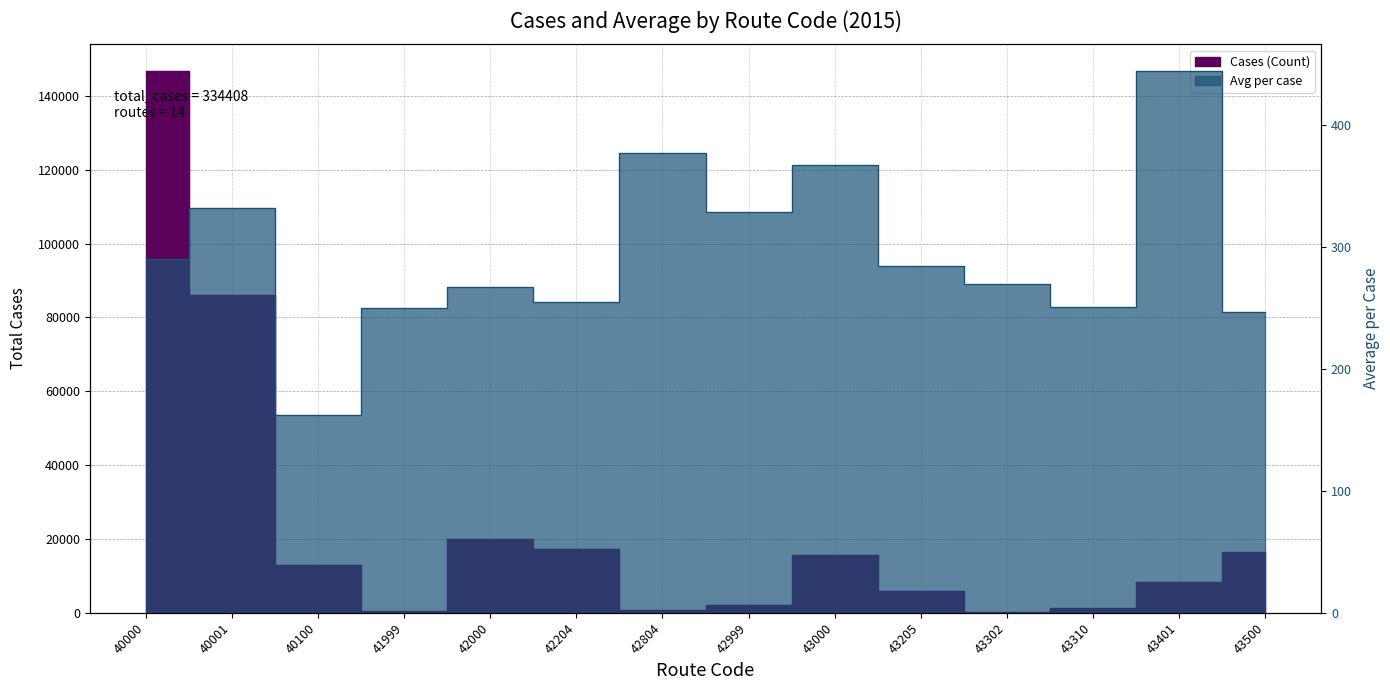

How many values in the Cases (Count) series are below 13035?

7